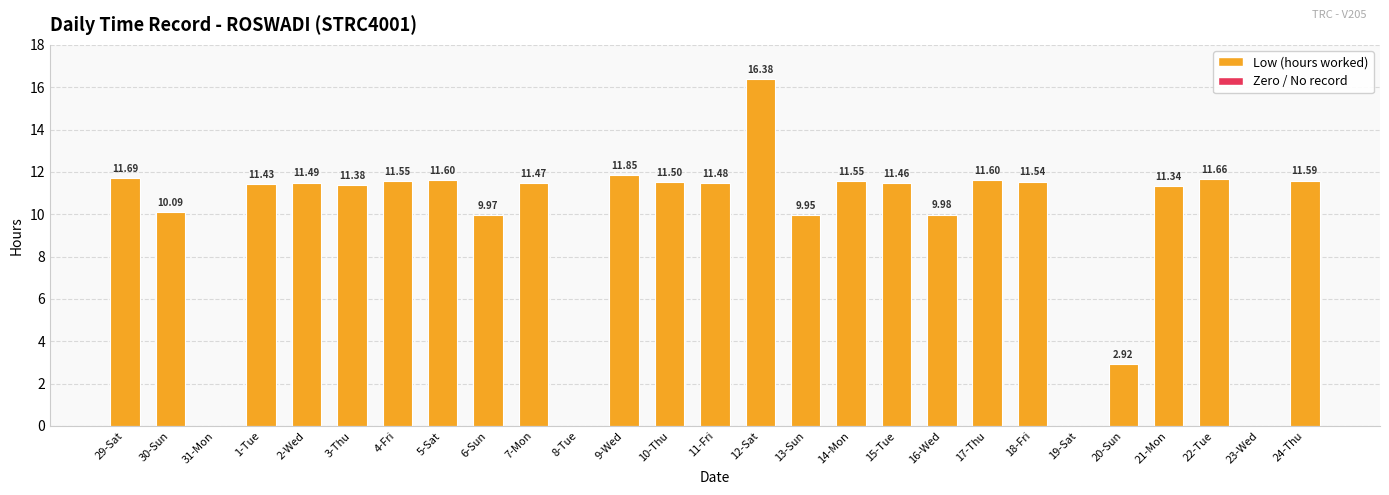

How many positive values are there?

23